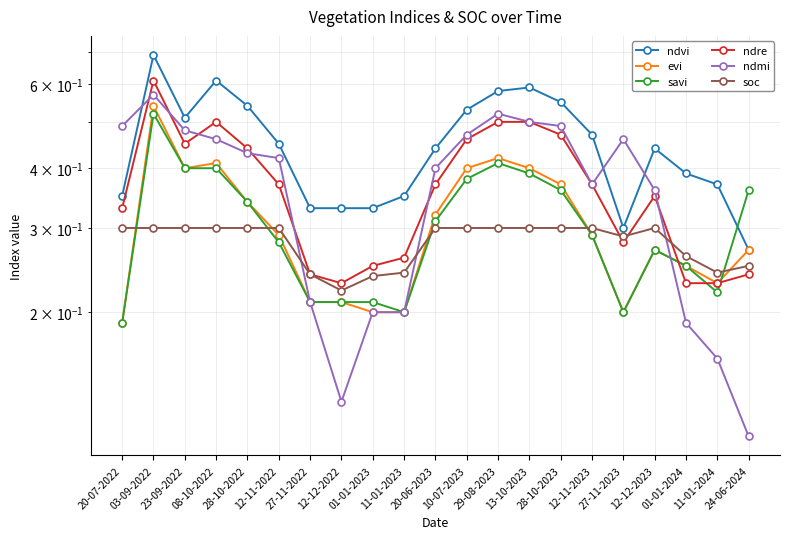

Rank the series at 27-11-2022 from lowest to highest value.

evi, savi, ndmi, ndre, soc, ndvi